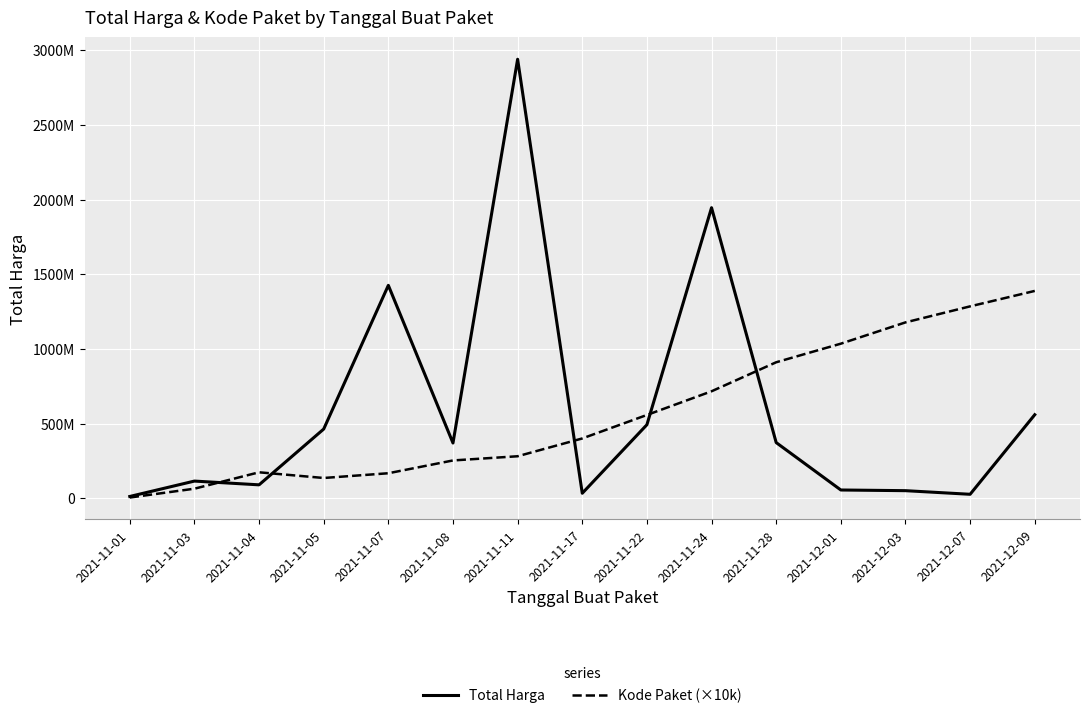

True or false: Kode Paket (×10k) has a value of 214501527 at 2021-11-05.

False